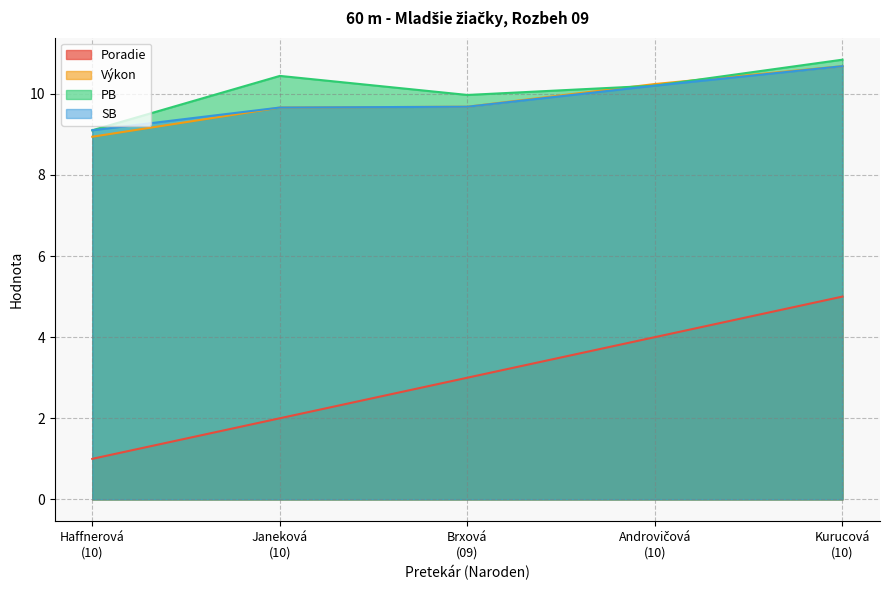

What is the smallest value displayed?

1.0